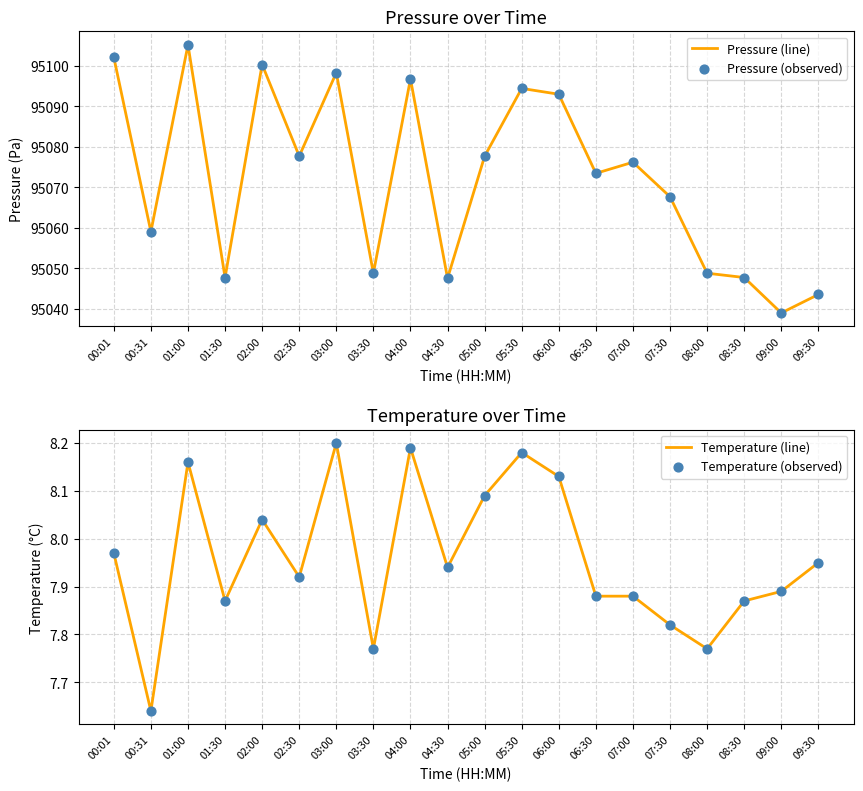

At how many categories does at least one series exceed 55563?

20